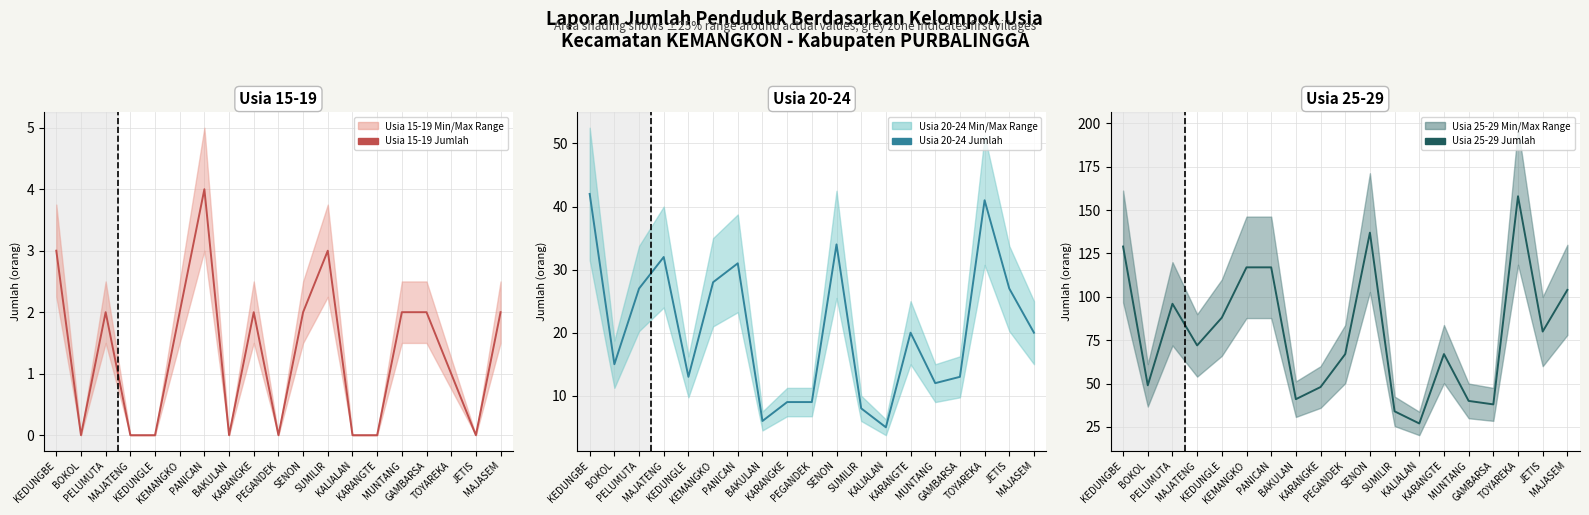

How many interior local valleys does the Usia 15-19 series have?

4